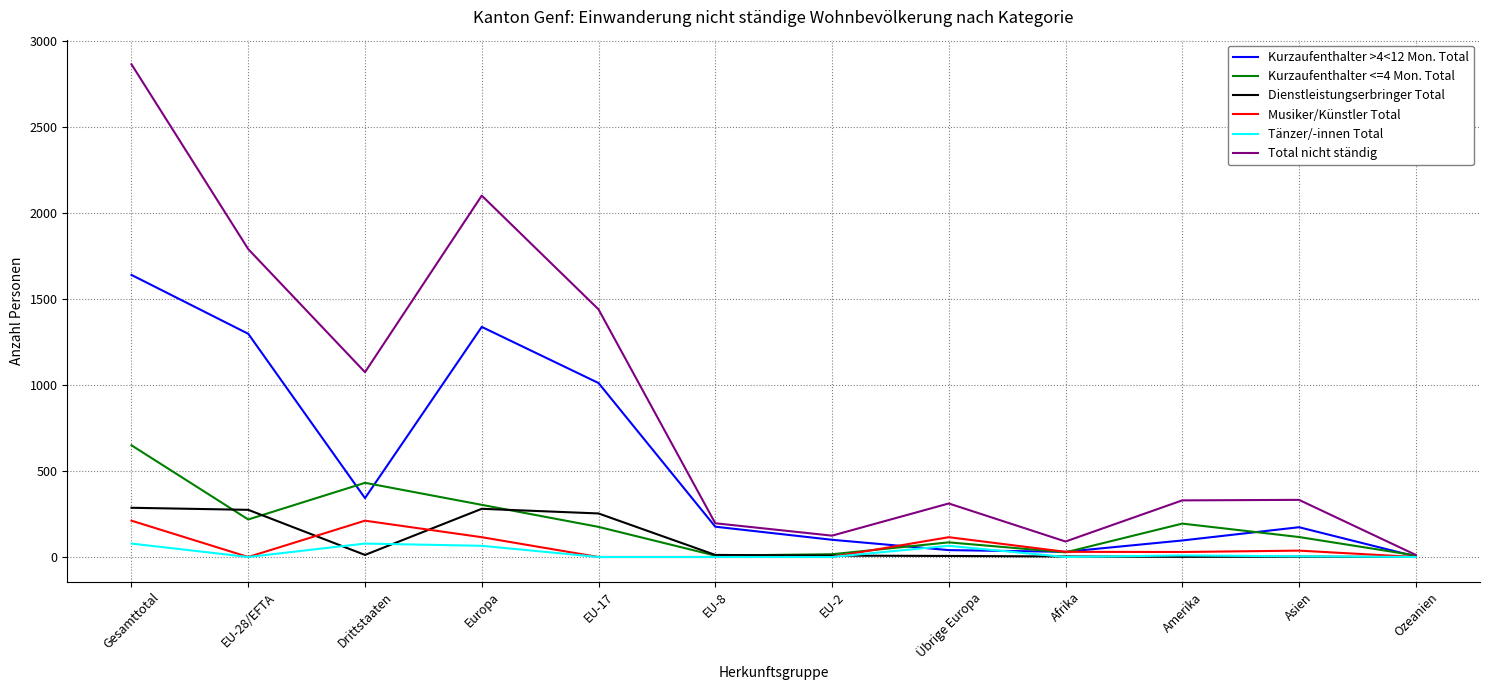

Which series has the largest total across all categories?

Total nicht ständig